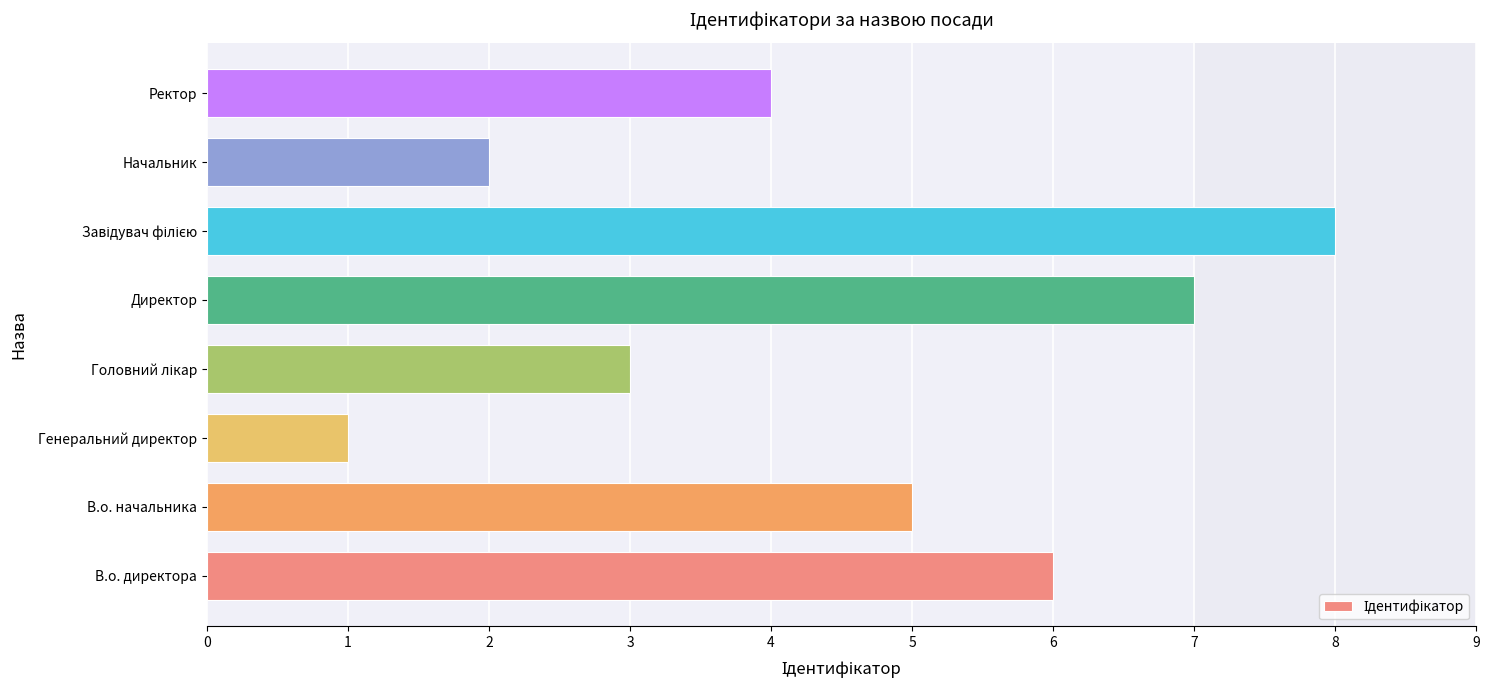

How many distinct data groups are displayed?

1